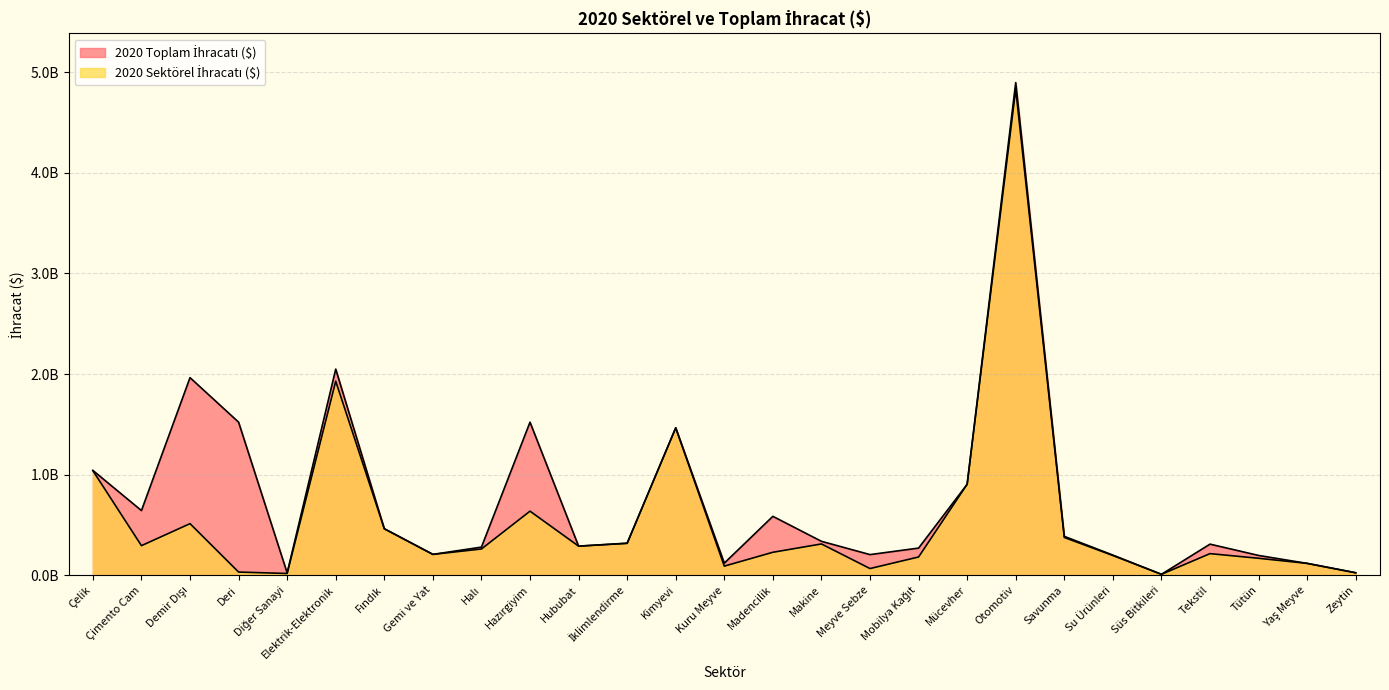

What position from the left is Madencilik?

15